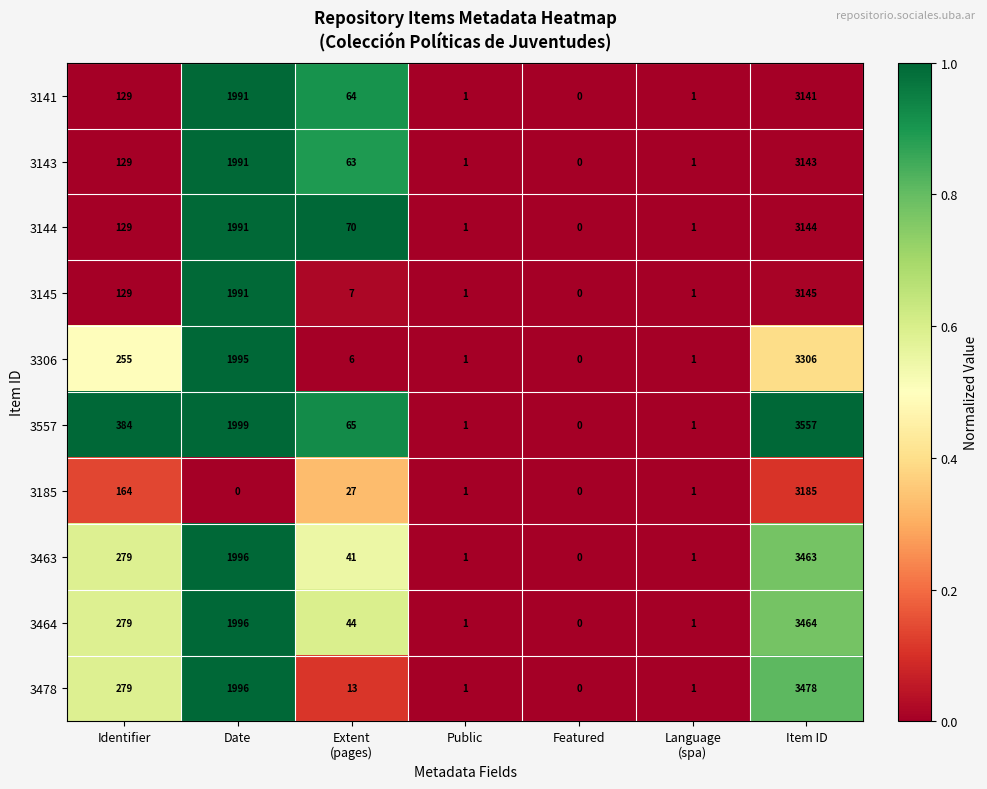

Which series has the largest total across all categories?

3557